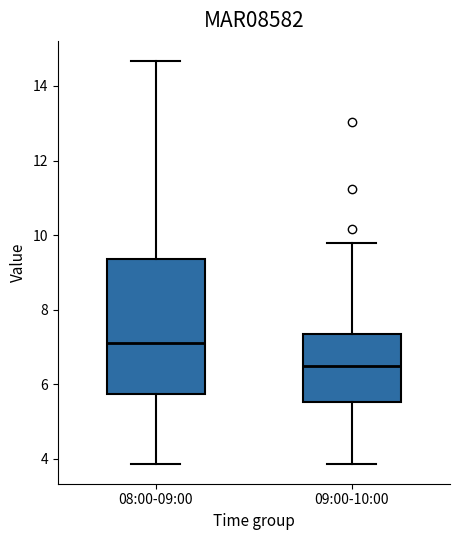

Where does the lower whisker of the box for 08:00-09:00 end on the y-axis? The values are not printed on the chart, so give them approximately, as read against the axis.

3.8